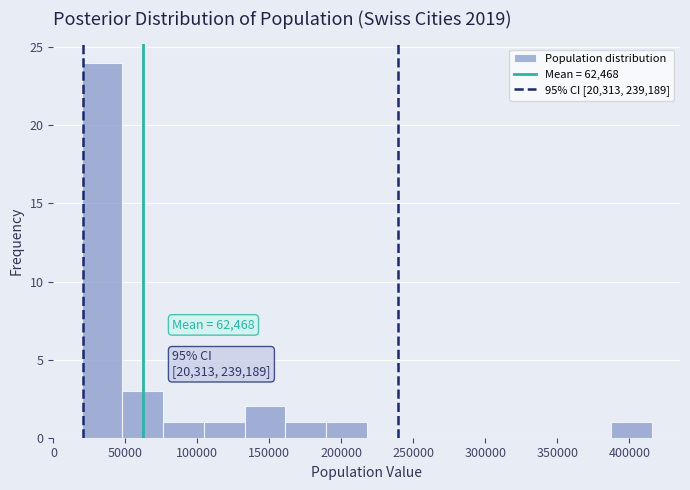

Which range on the x-axis has the tallest bar?

20000 to 50000